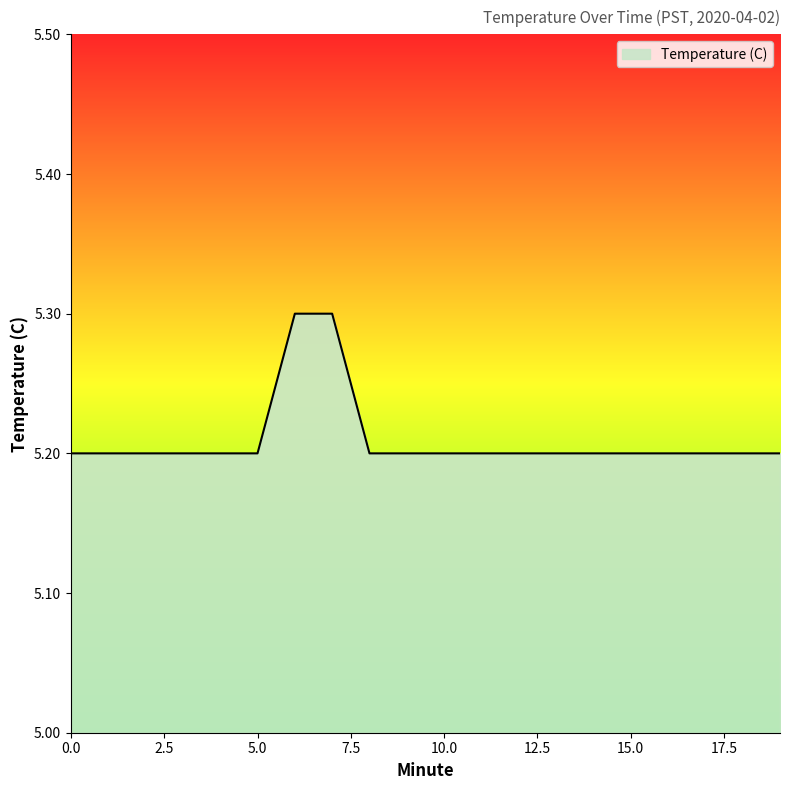

What is the minimum value shown in the chart?

5.2